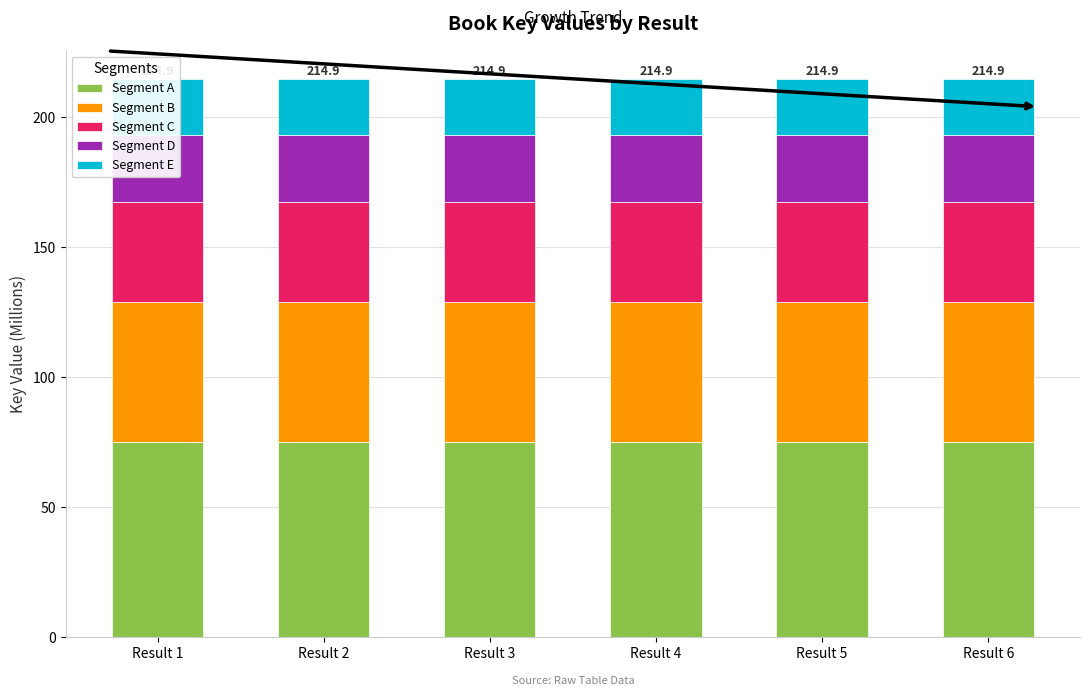

What is the maximum value for Segment A?

75.2